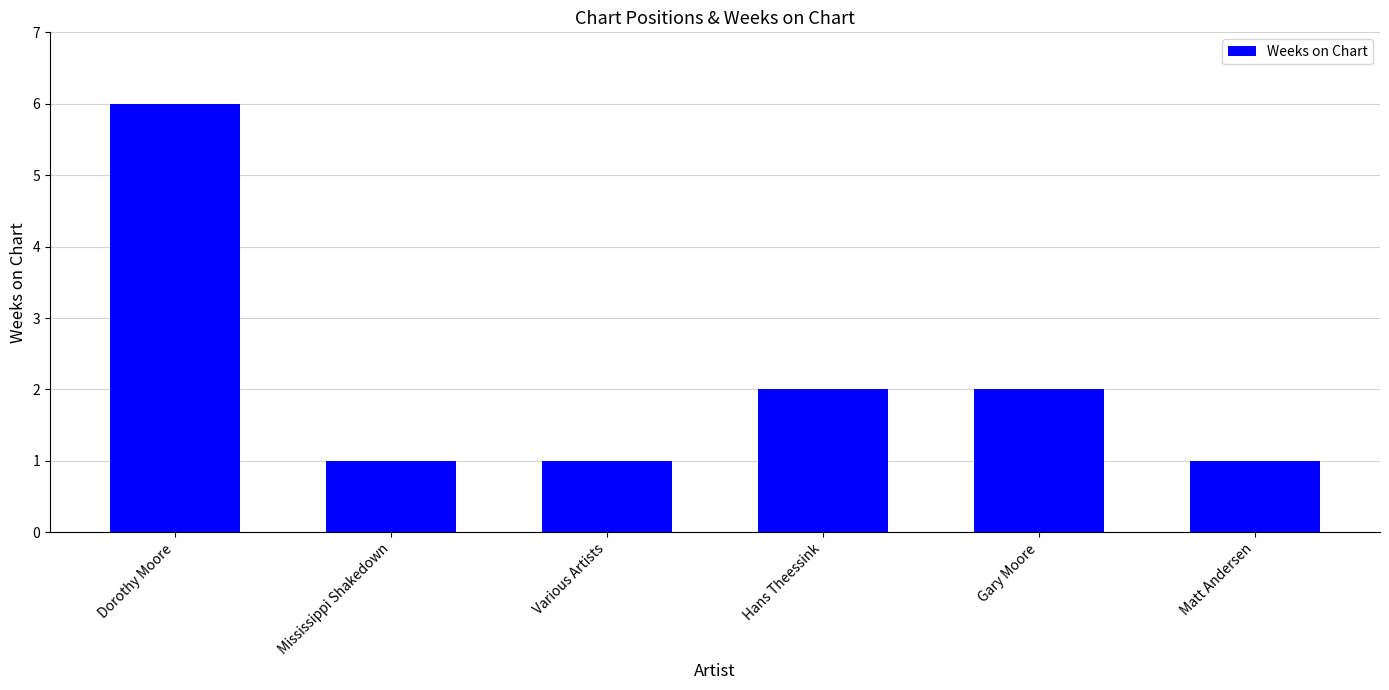

What position from the right is Gary Moore?

2